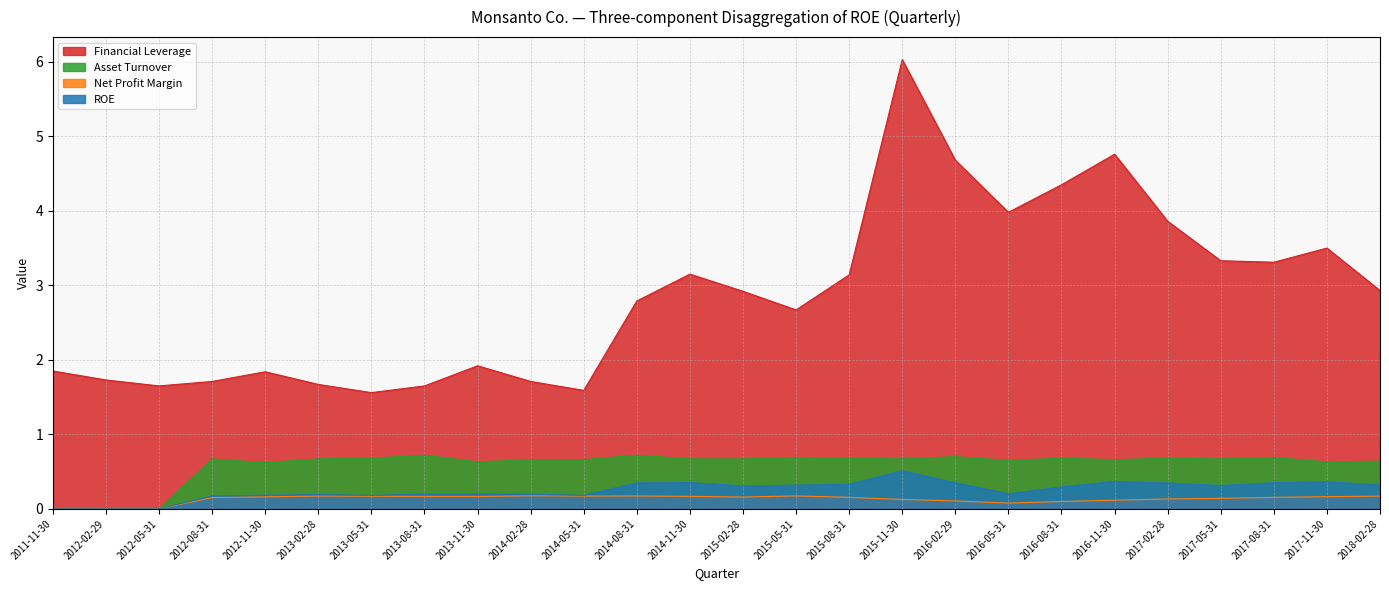

Is it true that Financial Leverage equals 3.3 at 2017-08-31?

True